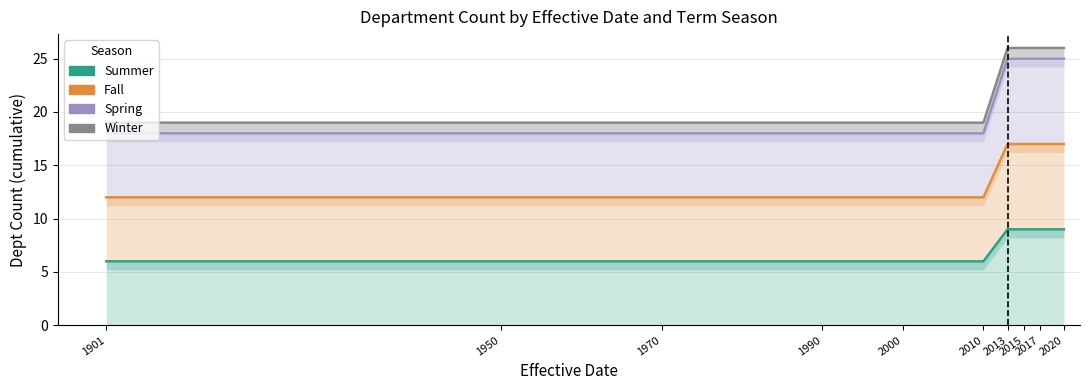

At 1901, list the series in order from smallest to largest.

Summer, Fall, Spring, Winter